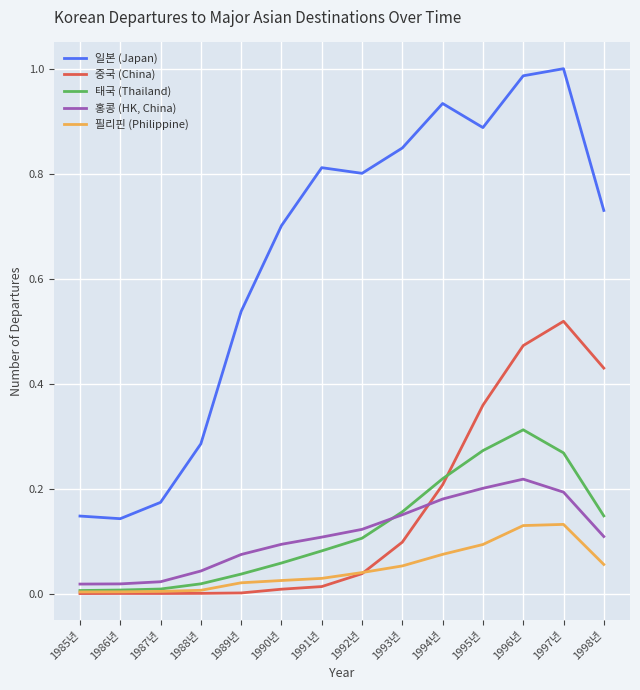

True or false: 일본 (Japan) and 태국 (Thailand) intersect in this chart.

False